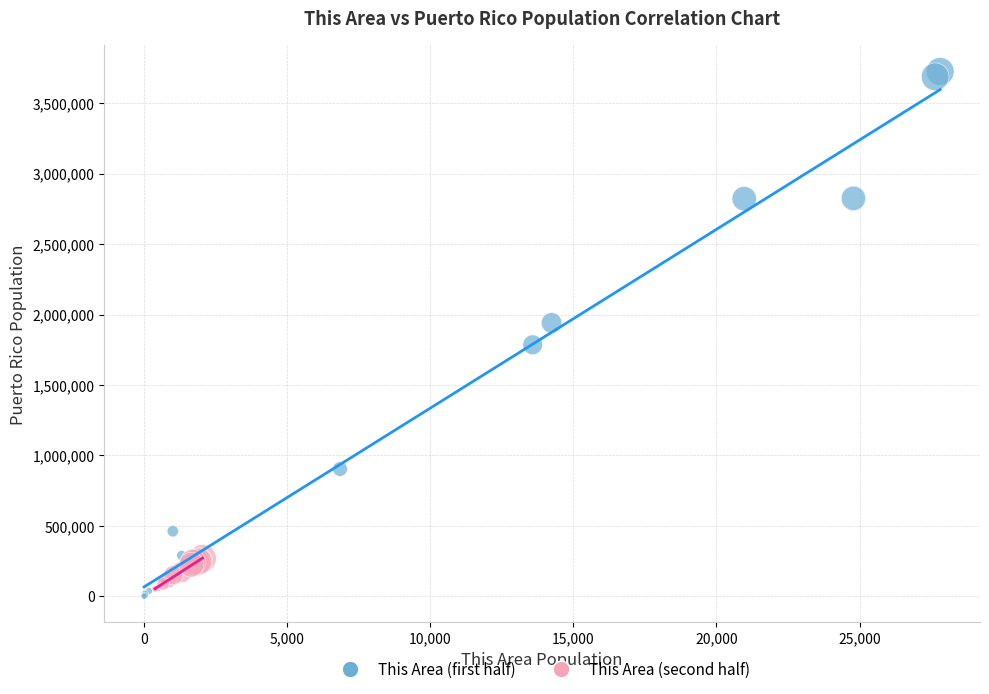

Which series reaches the maximum Y coordinate?

This Area (first half)